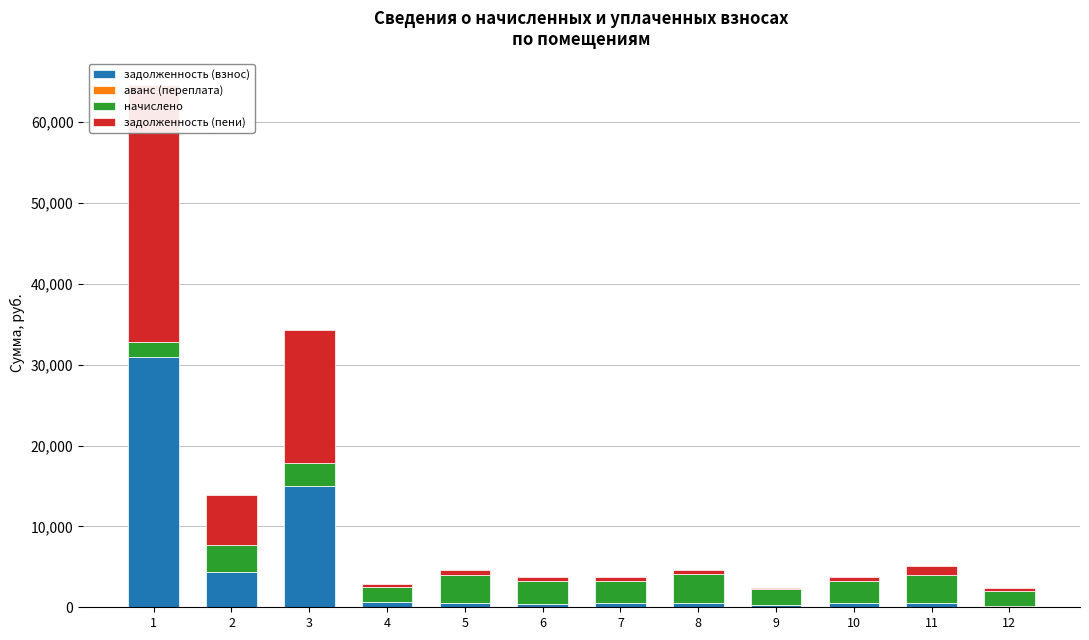

How many values in задолженность (взнос) are above zero?

11